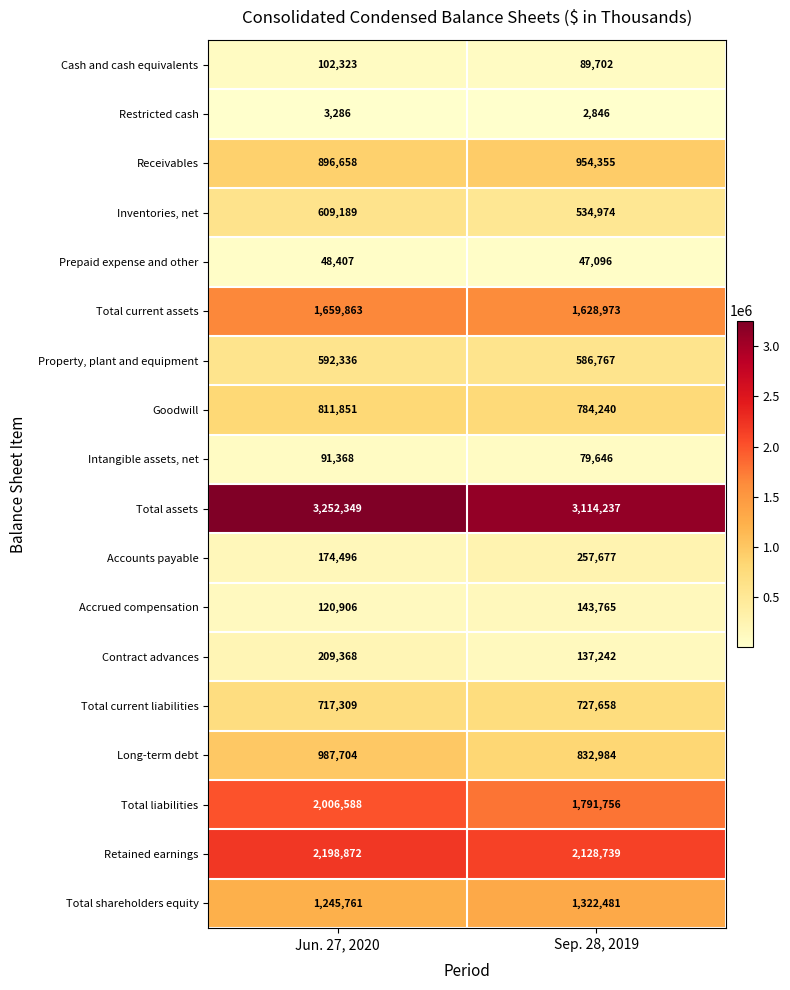

What is the sum of all Cash and cash equivalents values?

192025